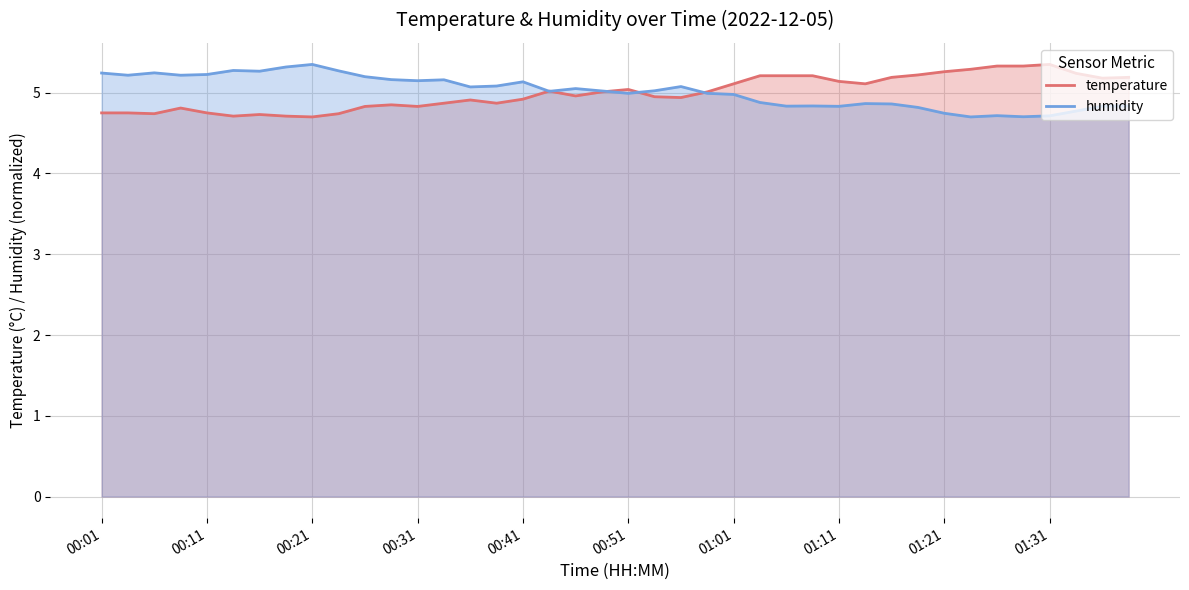

How many interior local valleys does the temperature series have?

9